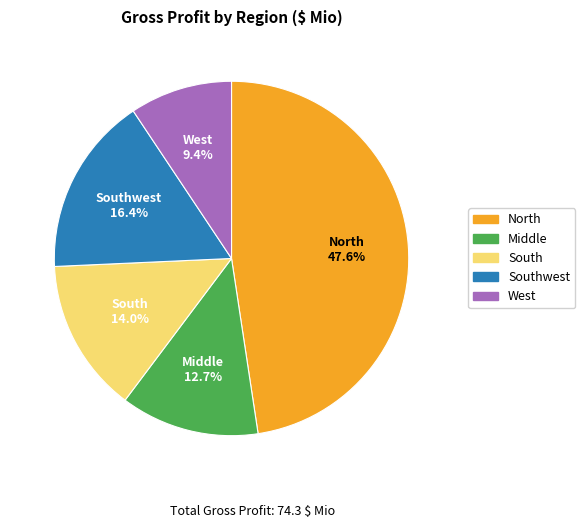

Count the number of slices in the pie.

5